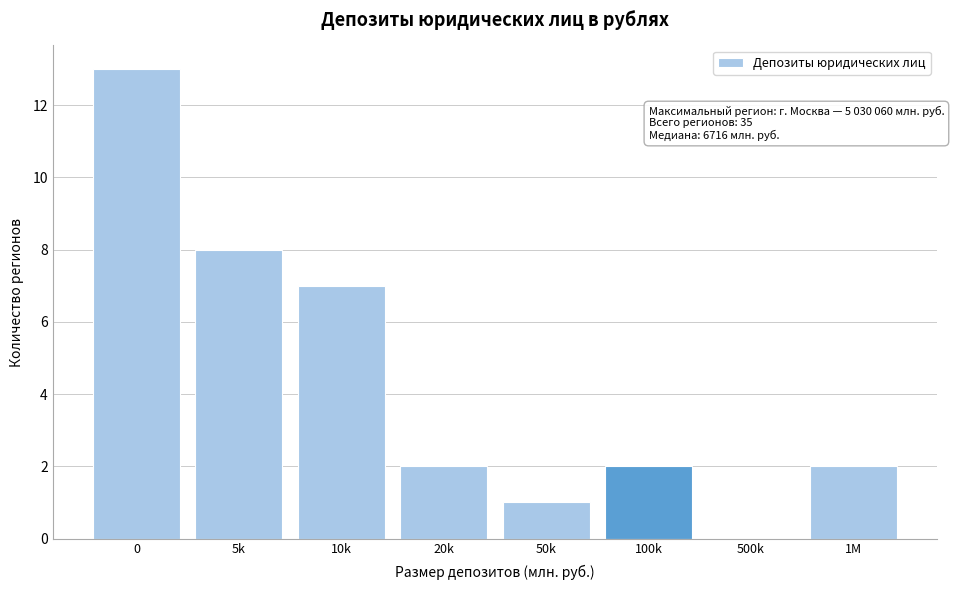

Reading left to right, list all the values displayed in this chart.

0=13	5k=8	10k=7	20k=2	50k=1	100k=2	500k=0	1M=2